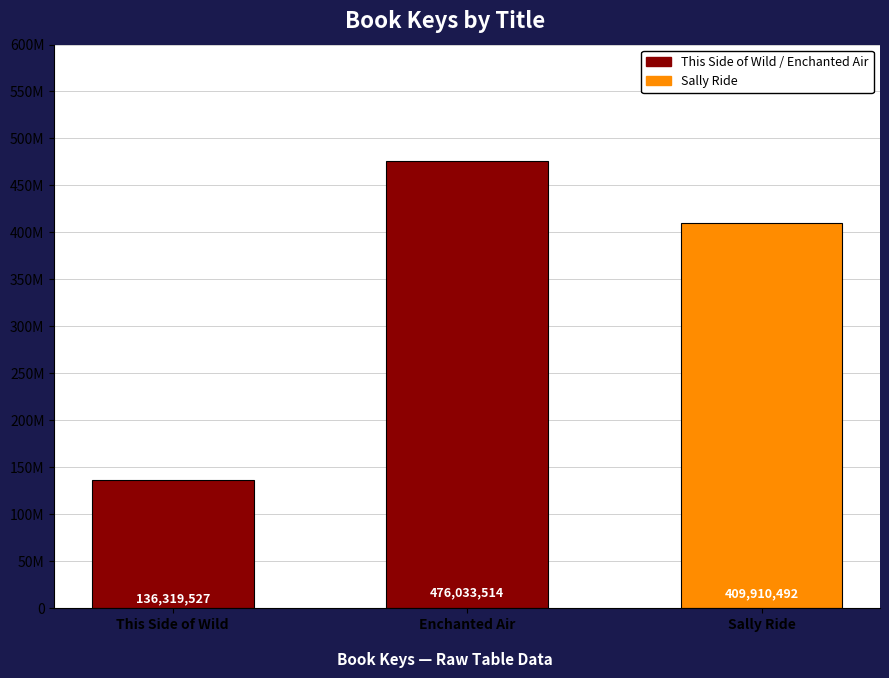

Are the bars grouped side by side (vs. stacked)?

No